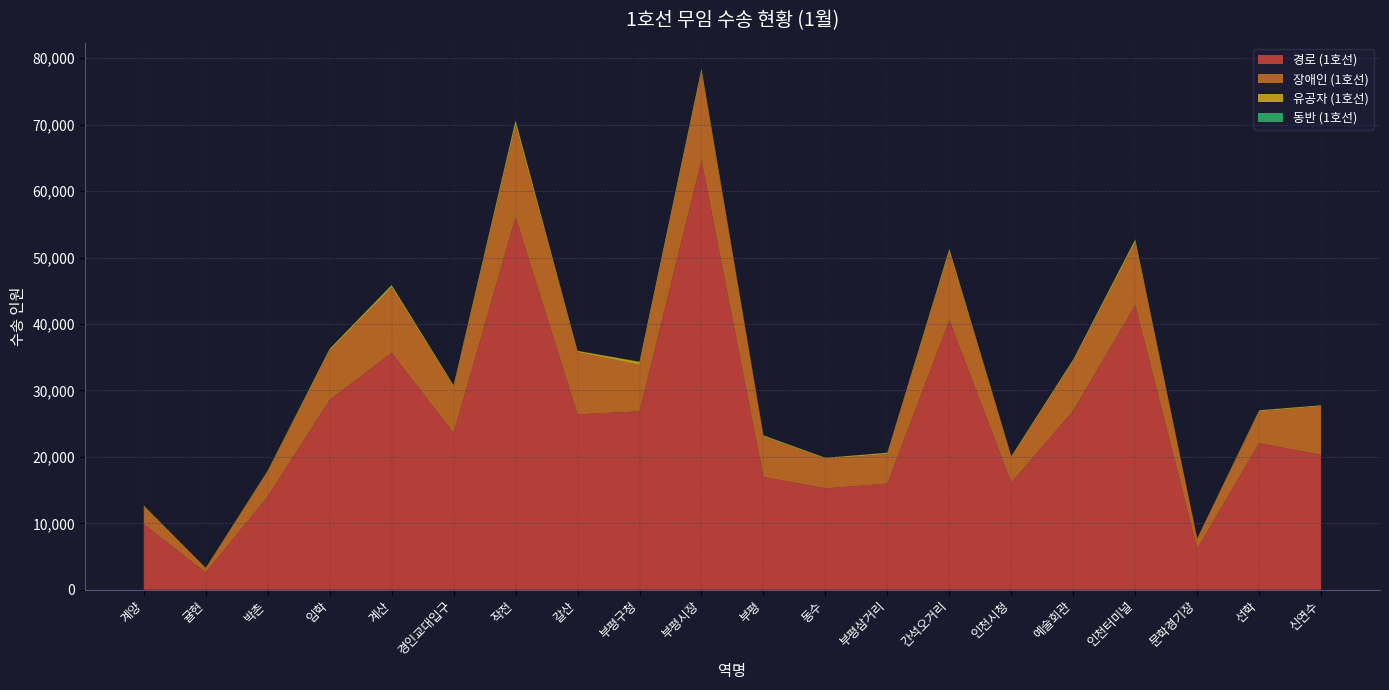

Reading left to right, transcribe all the data shown in this chart.

경로 (1호선): 9881	2594	14035	28571	35653	23595	56107	26394	26848	64660	16979	15254	15988	40574	16140	26943	42846	6168	22074	20279
장애인 (1호선): 2618	668	3732	7415	9836	6938	13844	9371	7005	13278	6054	4470	4432	10353	3758	7449	9454	1530	4769	7355
유공자 (1호선): 156	37	129	269	331	214	638	179	444	427	160	126	189	361	191	247	391	42	153	122
동반 (1호선): 13	4	41	13	79	35	96	21	39	58	63	17	32	33	5	38	71	2	31	9